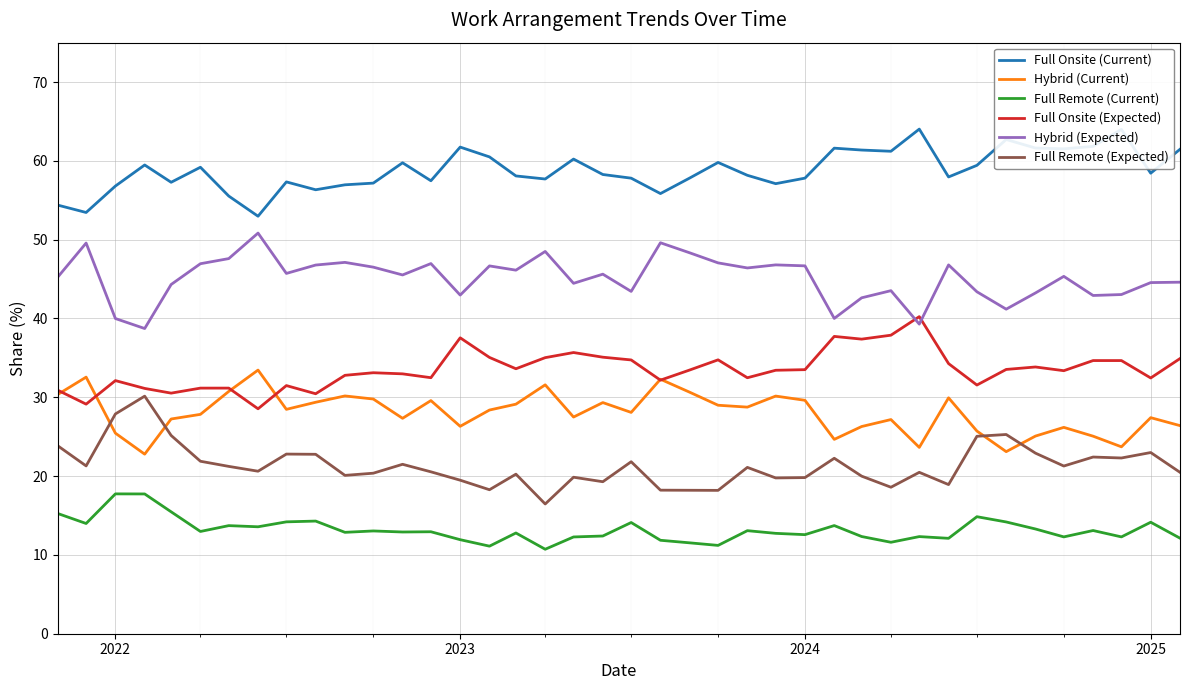

Which series has the largest total across all categories?

Full Onsite (Current)